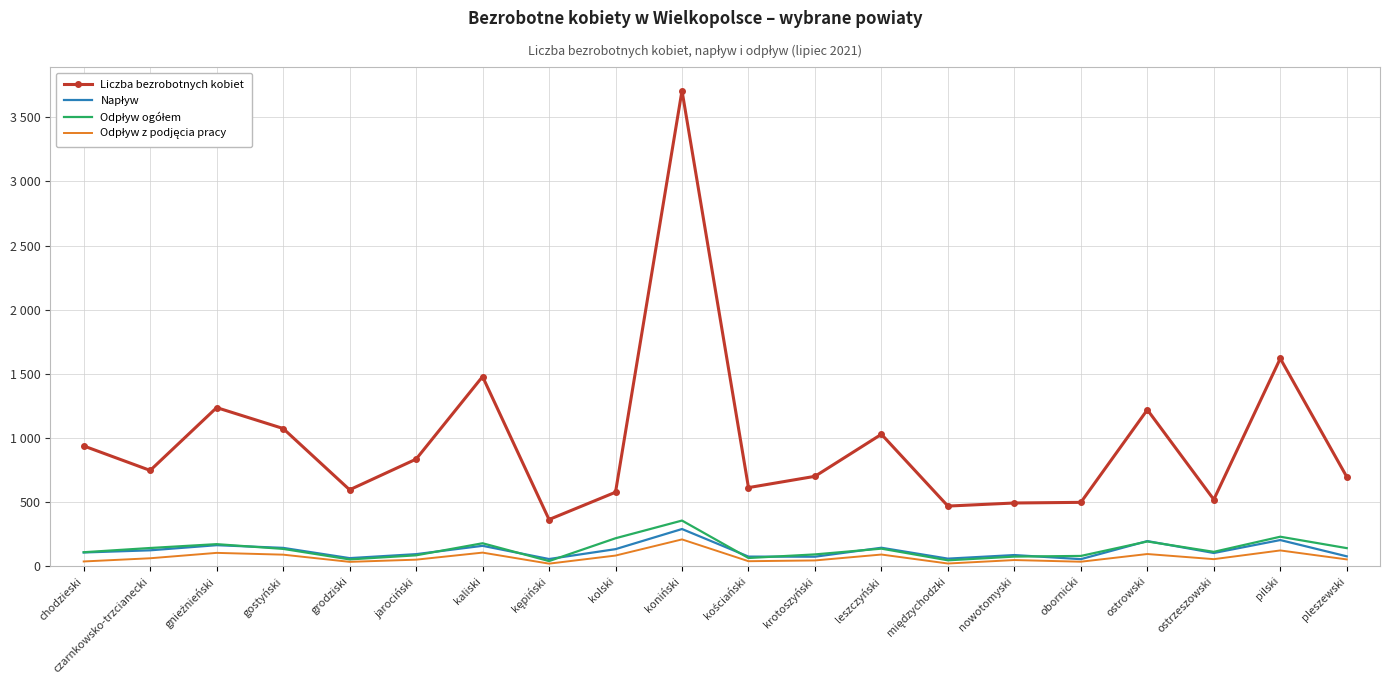

Which series has the largest range (max minus min)?

Liczba bezrobotnych kobiet